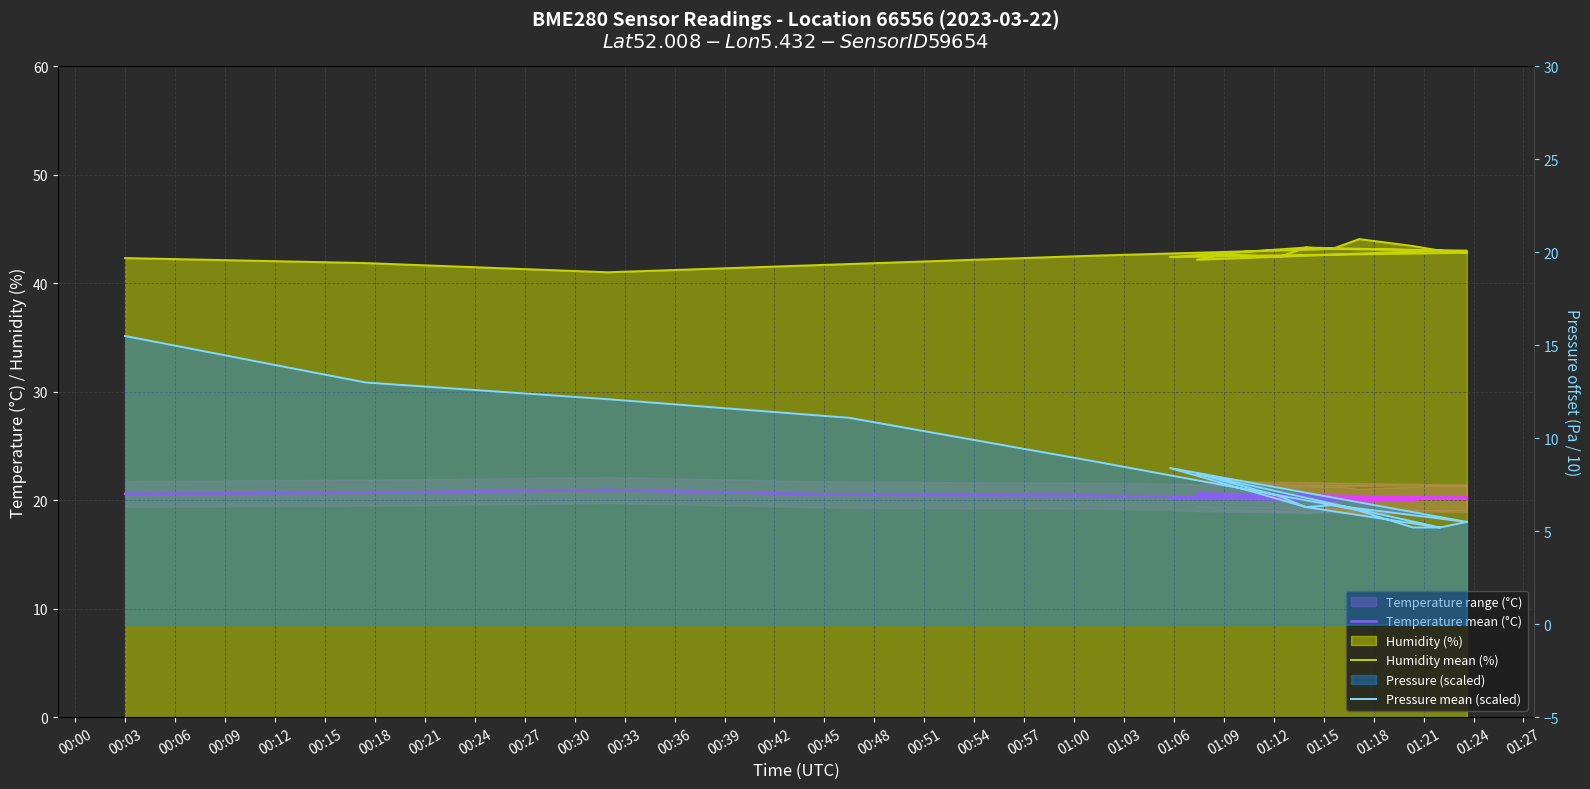

The value of Pressure mean (scaled) at 00:03 is 21.1. True or false?

False